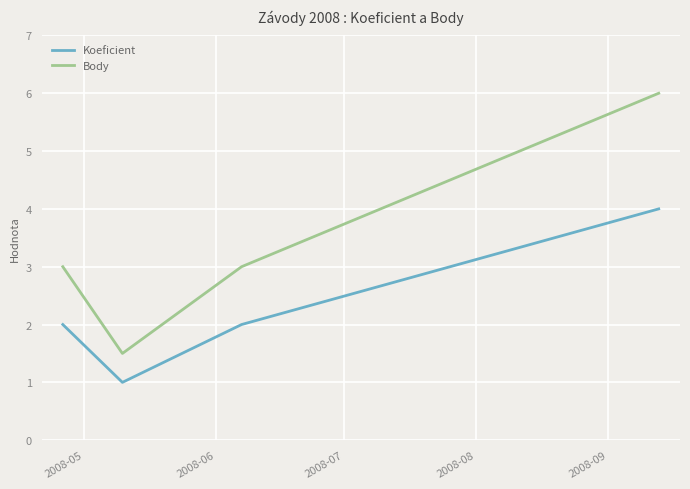

Which series has the widest spread of values?

Body